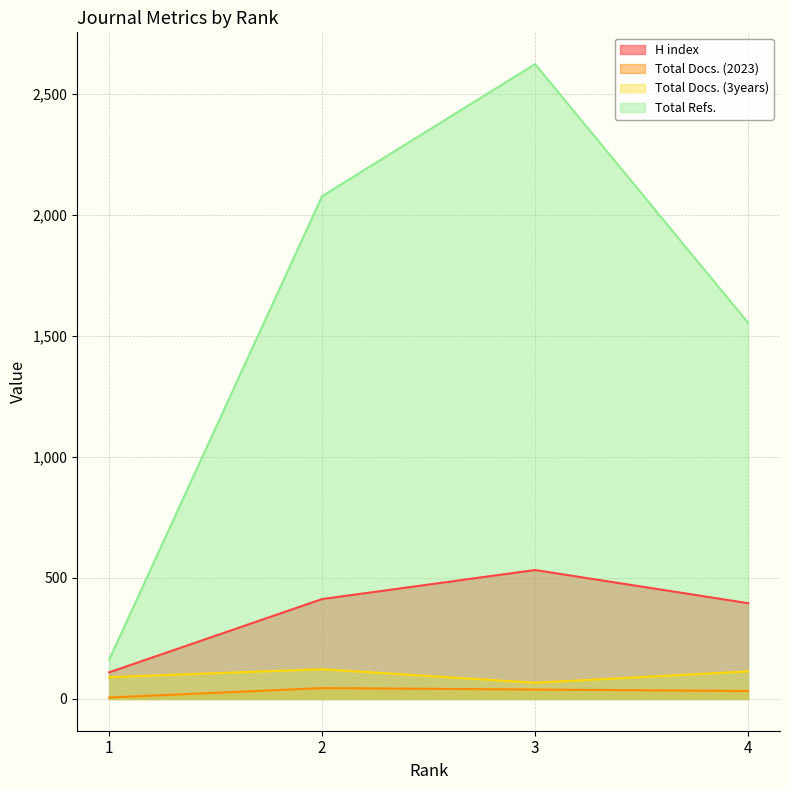

What are all the series names shown in the legend?

H index, Total Docs. (2023), Total Docs. (3years), Total Refs.